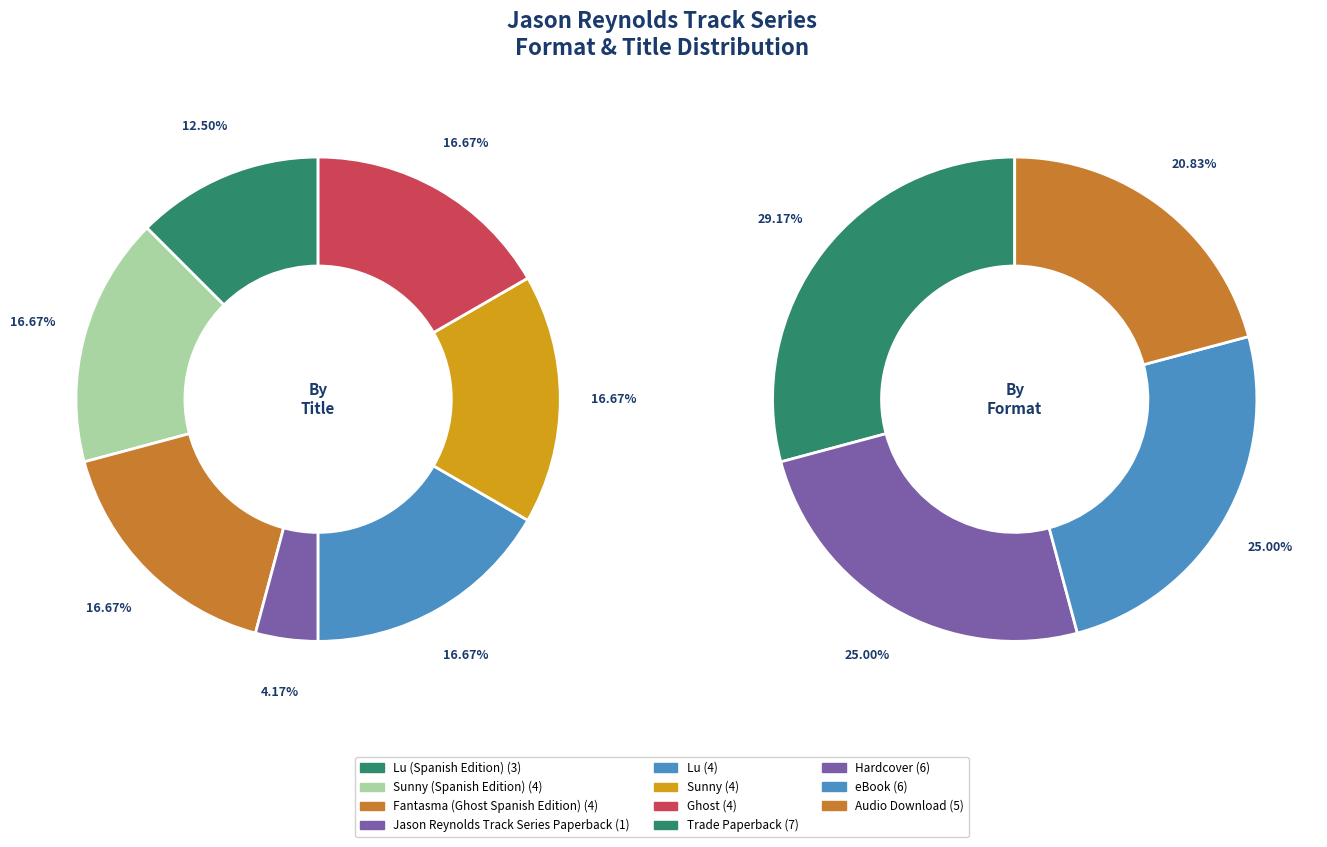

What is the largest slice in the pie chart?

Sunny (Spanish Edition)